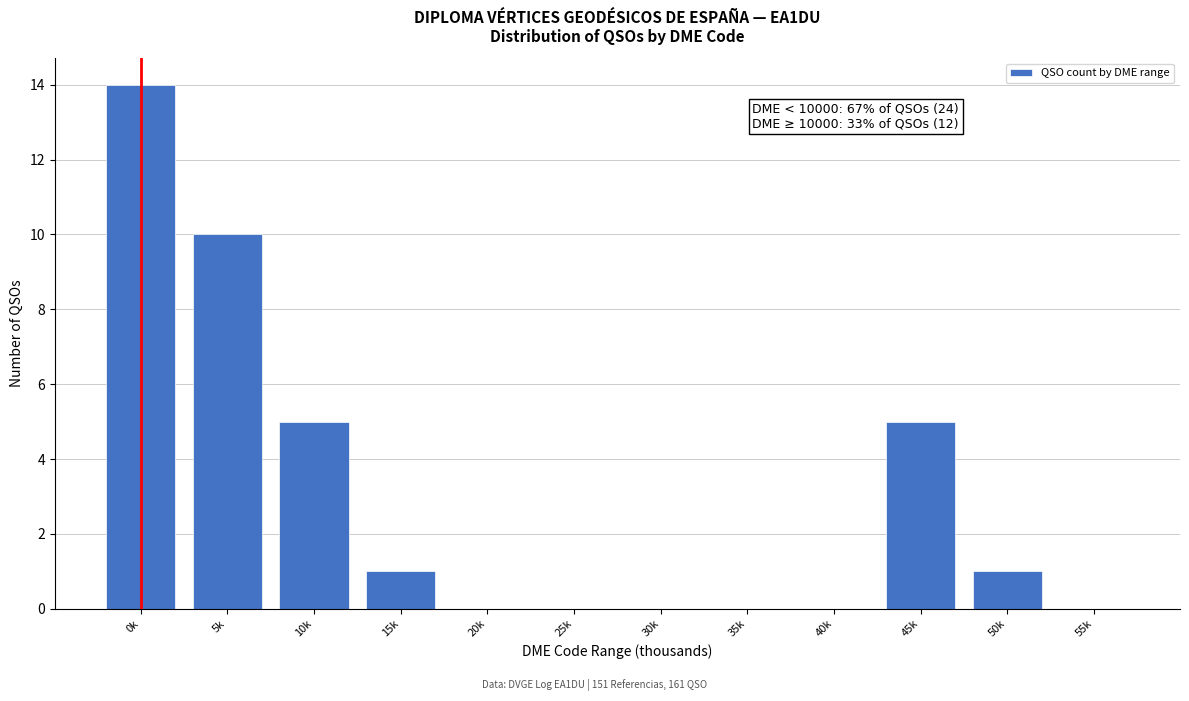

Reading left to right, extract all data points from this chart.

0k=14	5k=10	10k=5	15k=1	20k=0	25k=0	30k=0	35k=0	40k=0	45k=5	50k=1	55k=0